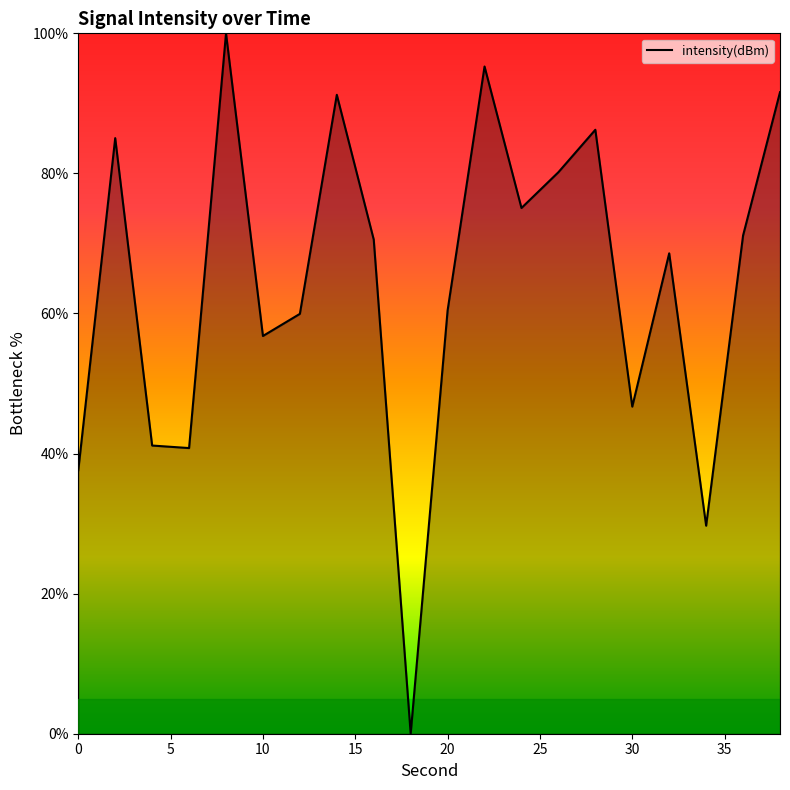

What is the maximum value shown in the chart?

100.0